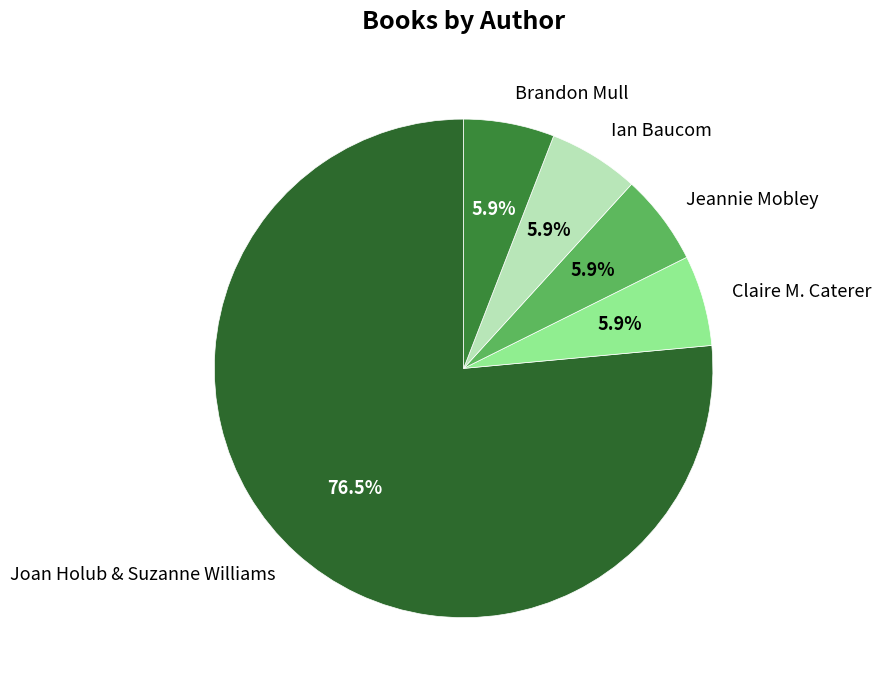

Approximately how many times larger is the value at Brandon Mull compared to Ian Baucom?

1.0